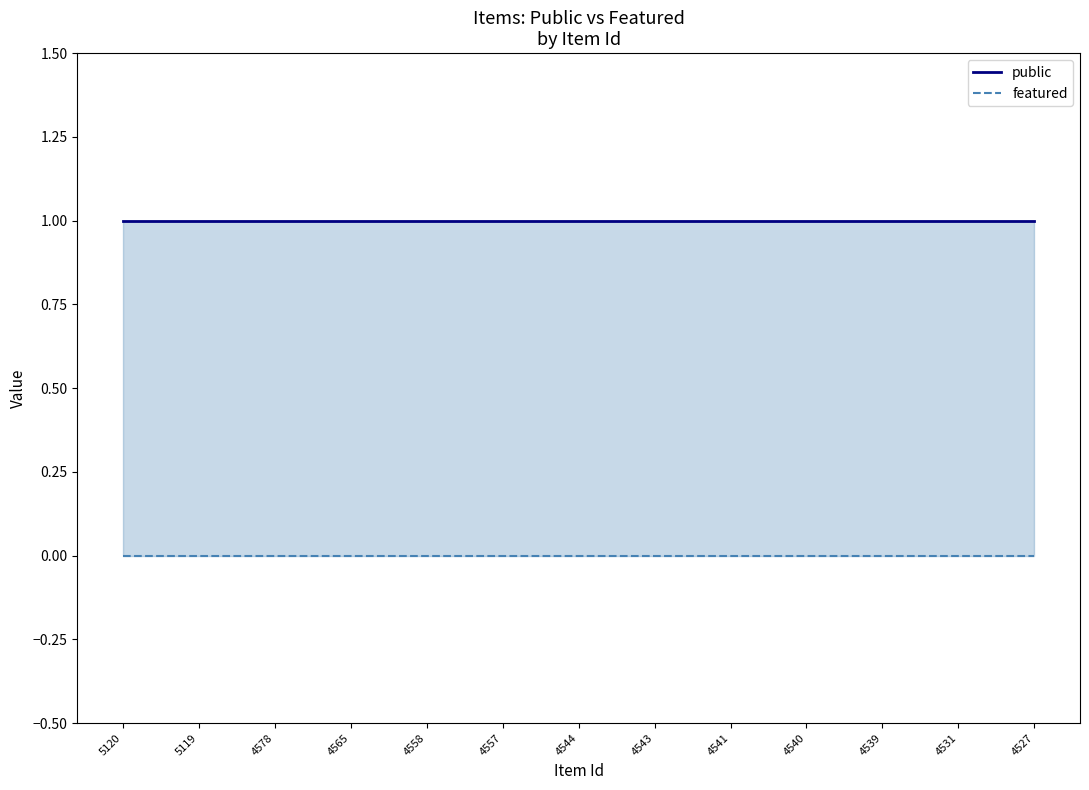

True or false: public has more than 0 points higher than both neighbors.

False